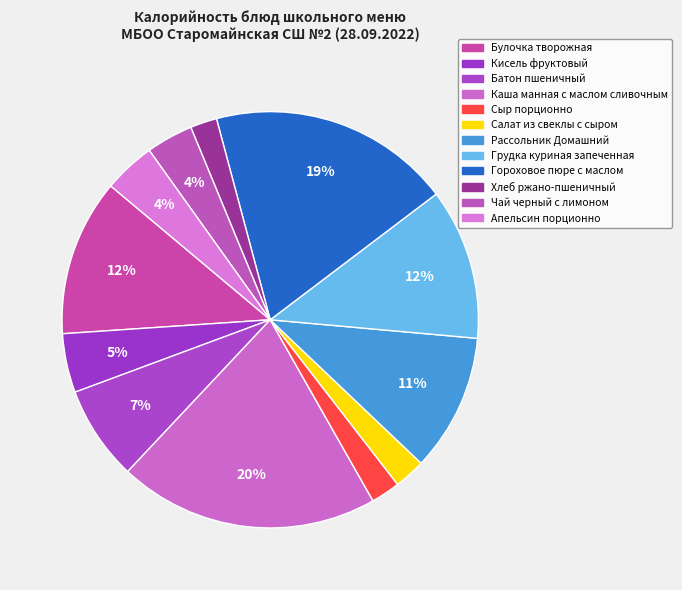

To the nearest percent, what is the average slice percentage?

8%